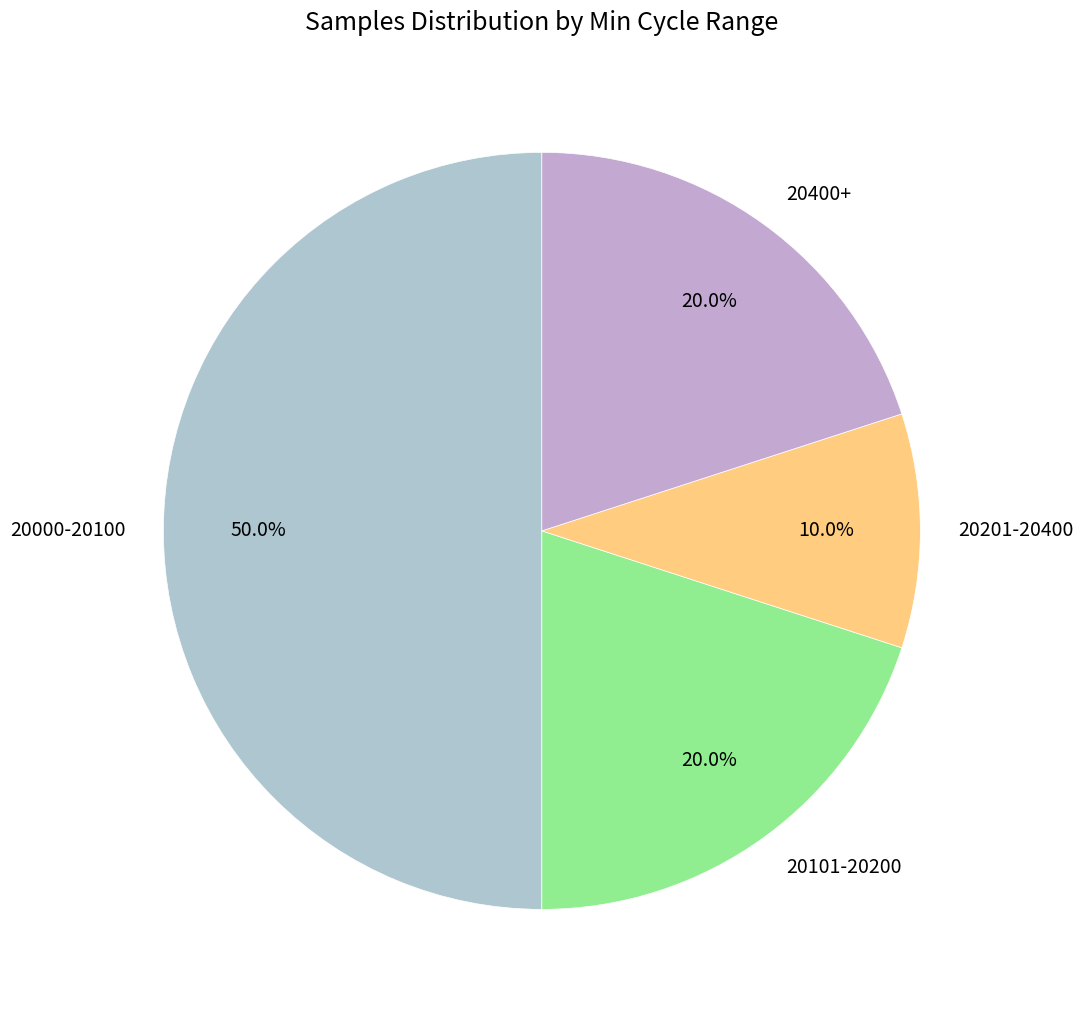

Which has a higher value, 20000-20100 or 20400+?

20000-20100